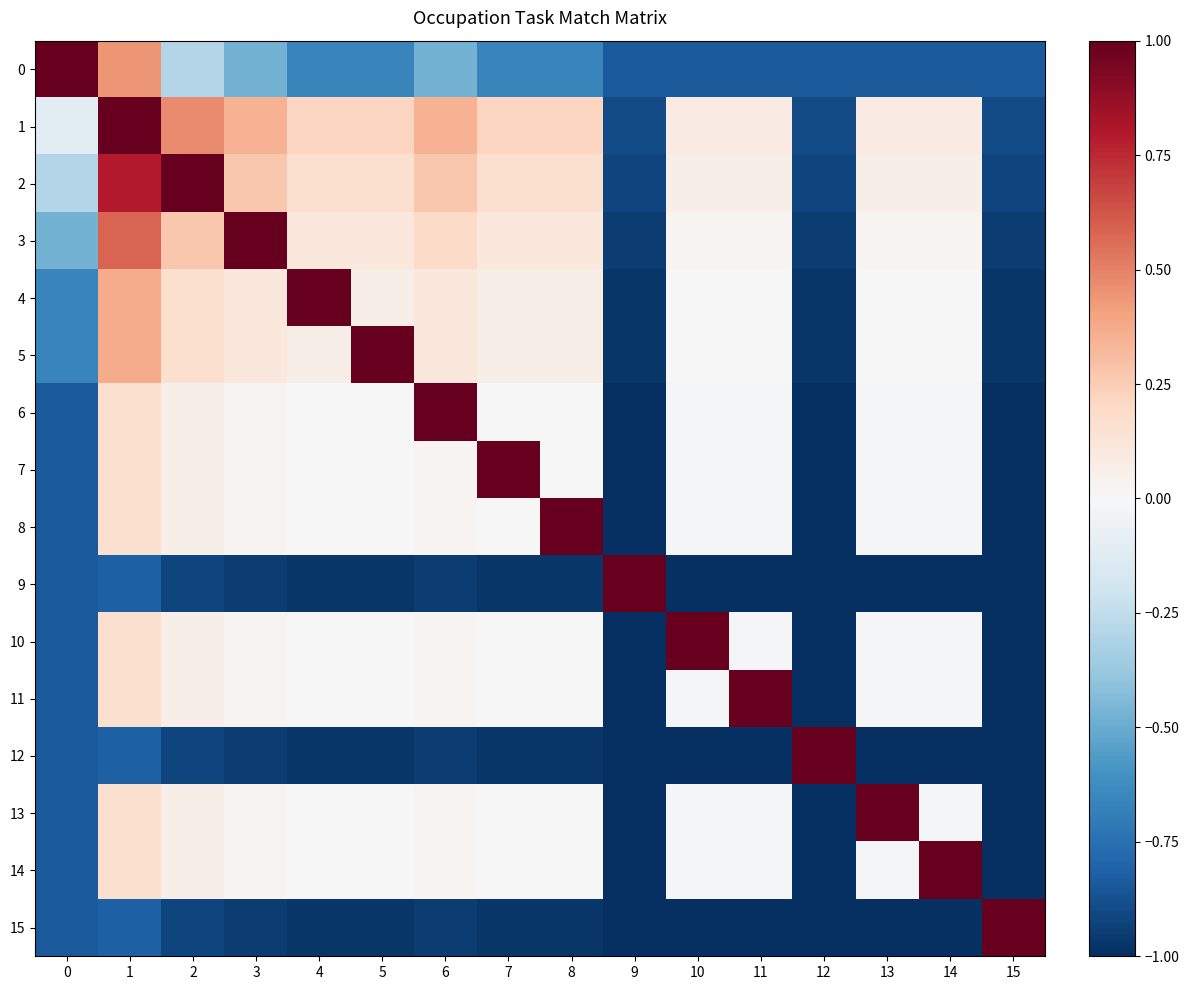

How many data points does each series have?

16